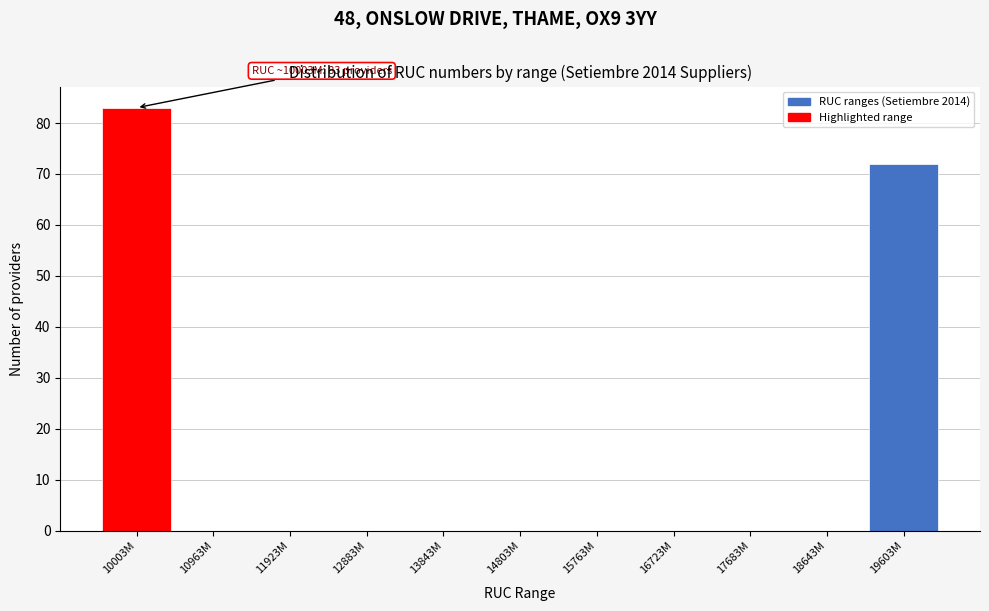

Reading left to right, list all the values displayed in this chart.

10003M=83	10963M=0	11923M=0	12883M=0	13843M=0	14803M=0	15763M=0	16723M=0	17683M=0	18643M=0	19603M=72